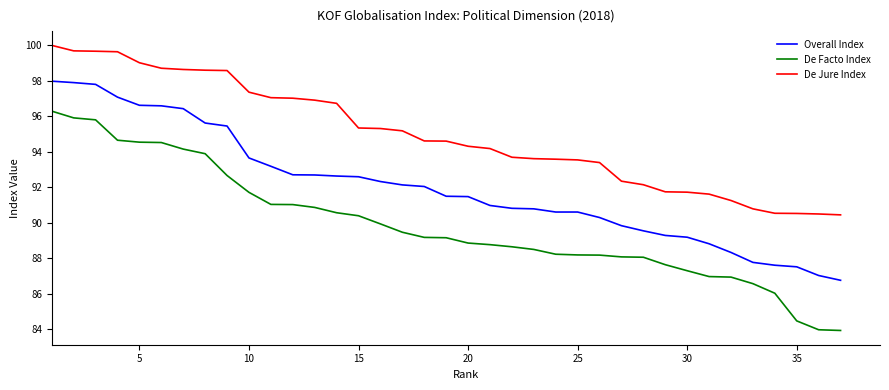

What is the difference between the maximum and minimum values in the Overall Index series?

11.2